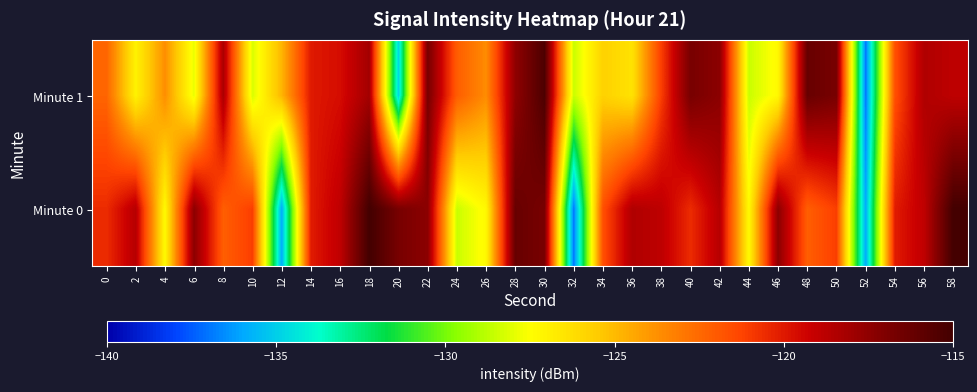

What is the spread (max minus min) of values at 34?

4.1